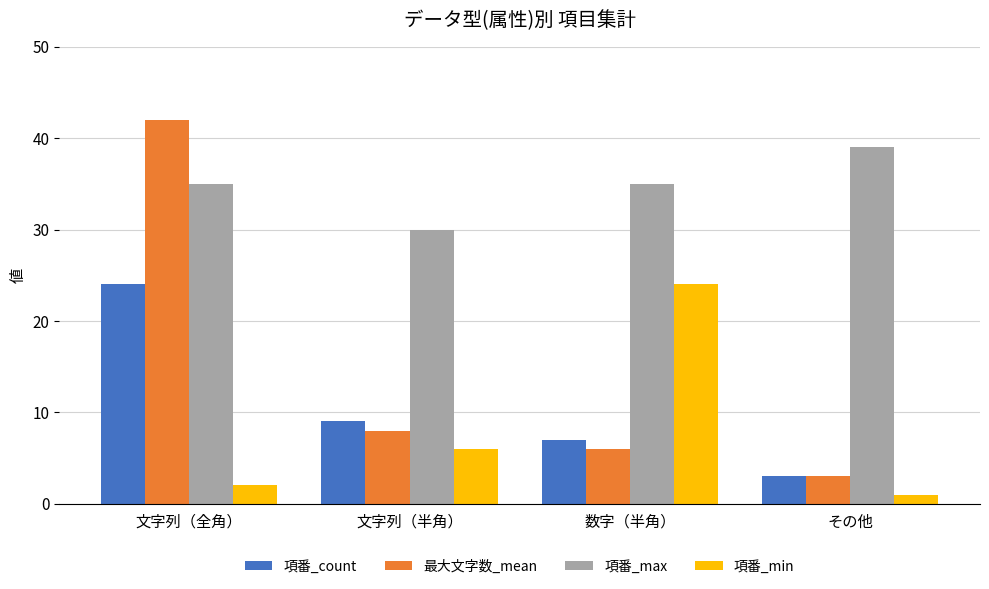

What is the difference between the second highest and minimum values in the 項番_count series?

6